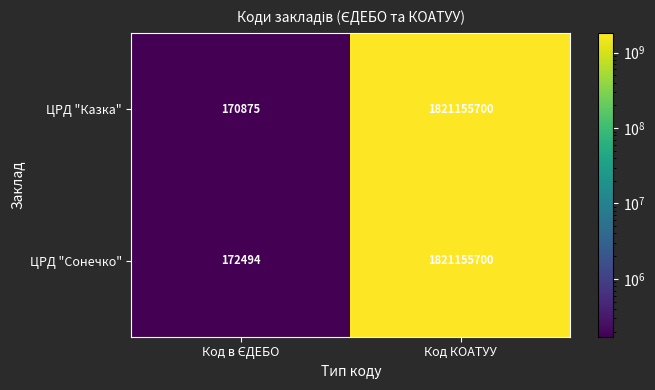

At which category is the sum across all series the highest?

Код КОАТУУ